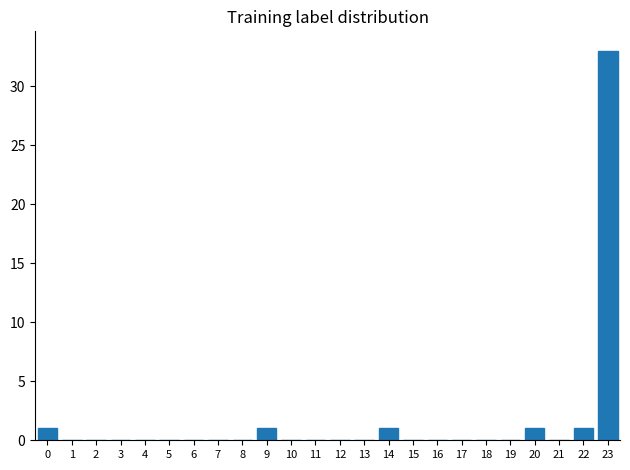

Reading right to left, transcribe all the data shown in this chart.

23=33	22=1	21=0	20=1	19=0	18=0	17=0	16=0	15=0	14=1	13=0	12=0	11=0	10=0	9=1	8=0	7=0	6=0	5=0	4=0	3=0	2=0	1=0	0=1